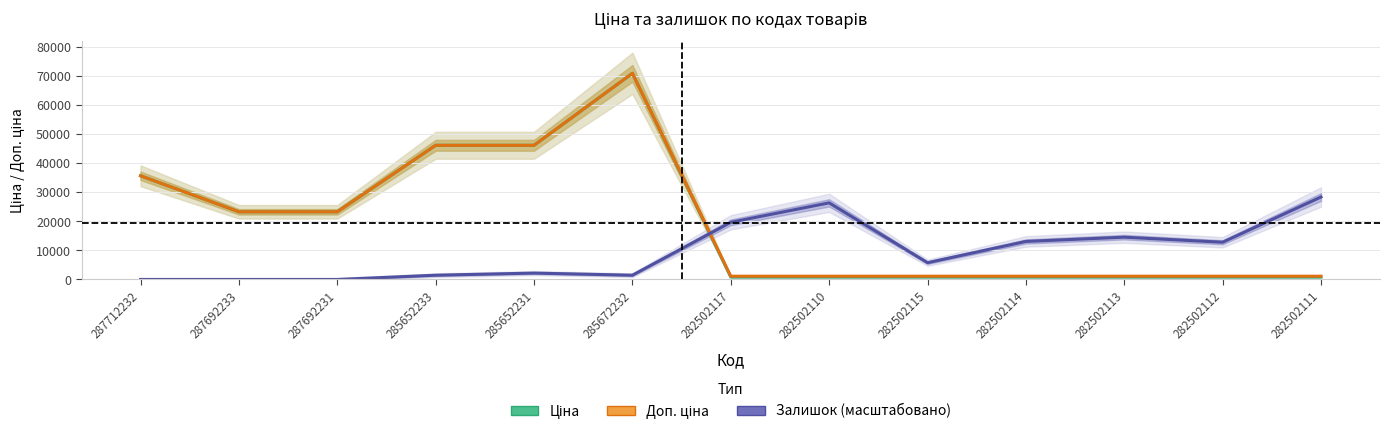

At 287712232, list the series in order from smallest to largest.

Залишок (масштабовано), Ціна, Доп. ціна